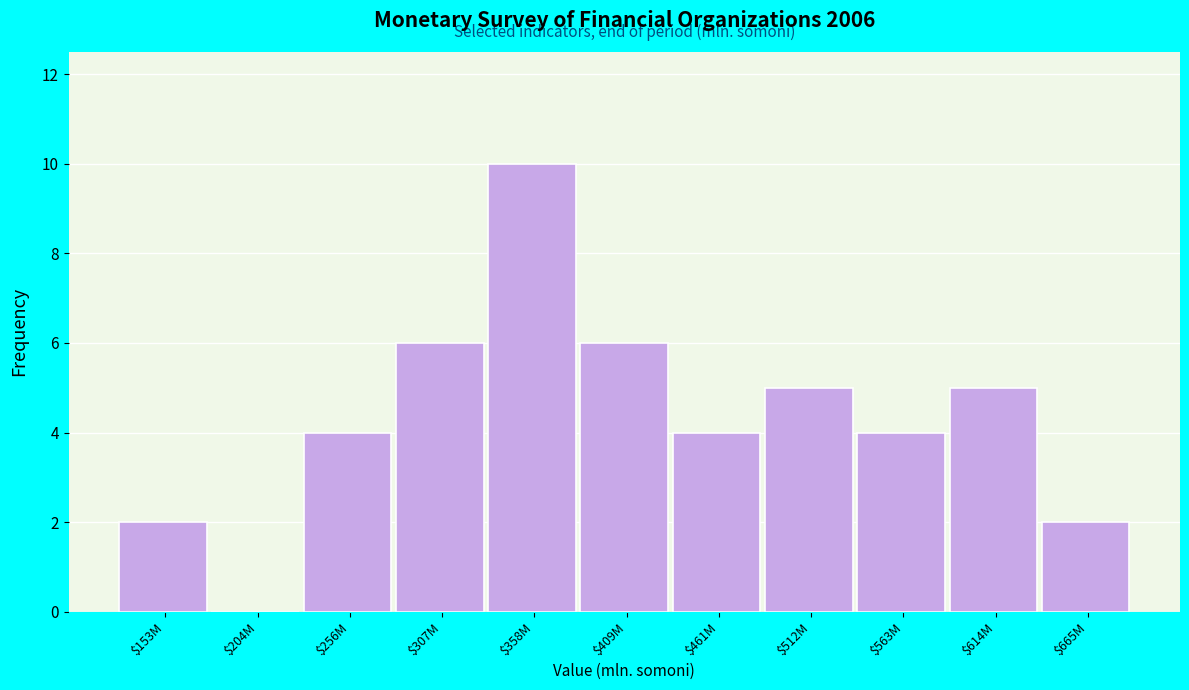

What is the maximum value shown in the chart?

10